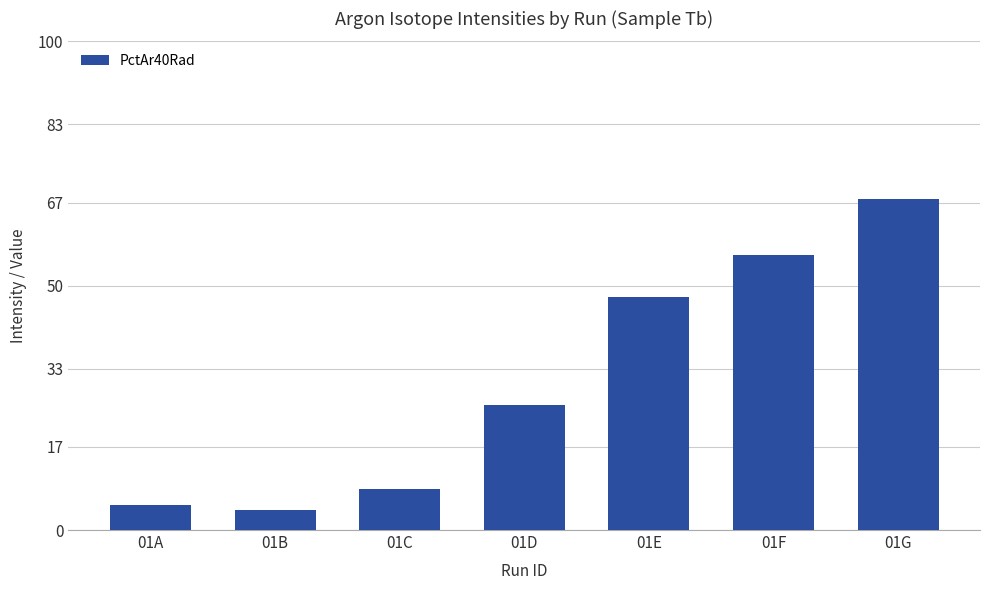

Is it true that the value at 01G is 67.7?

True